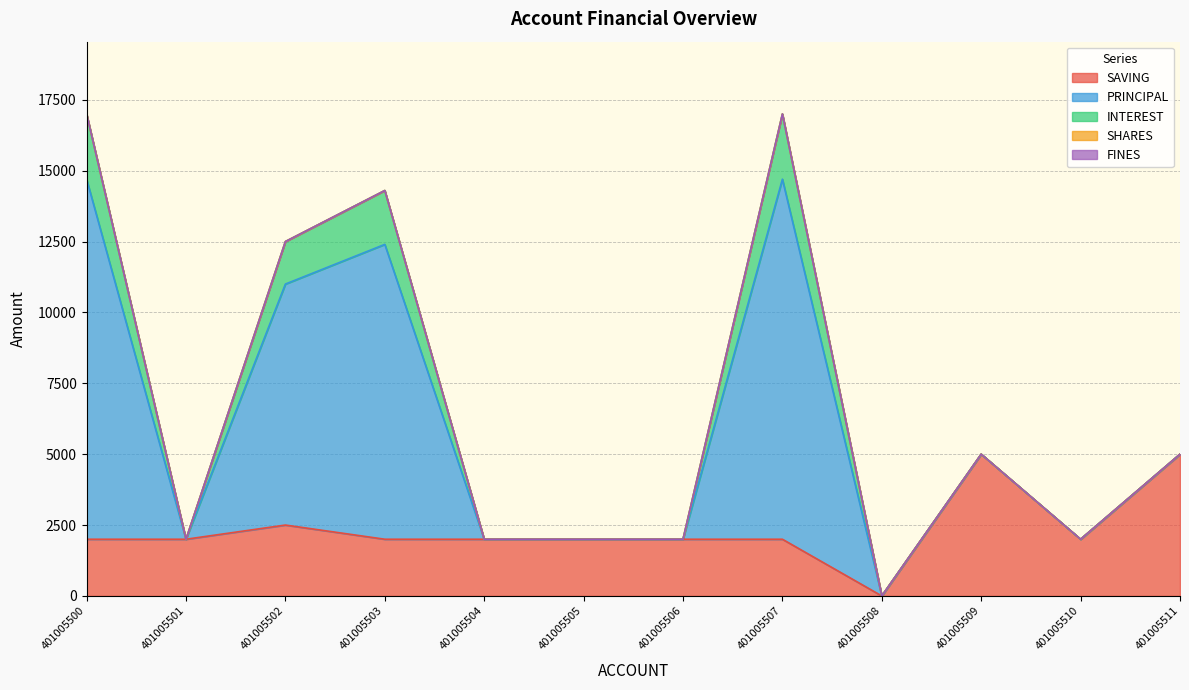

Where is FINES nearest to the value 0?

401005500